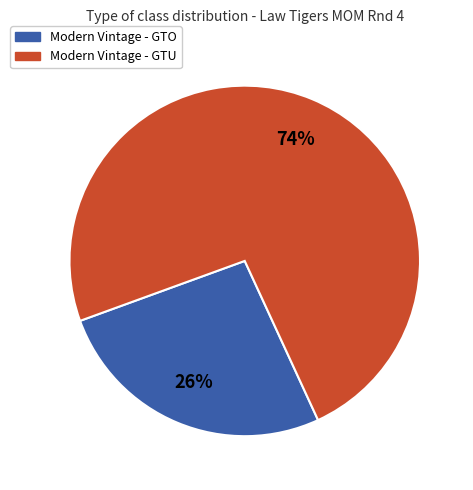

Which category has the biggest portion of the pie?

Modern Vintage - GTU